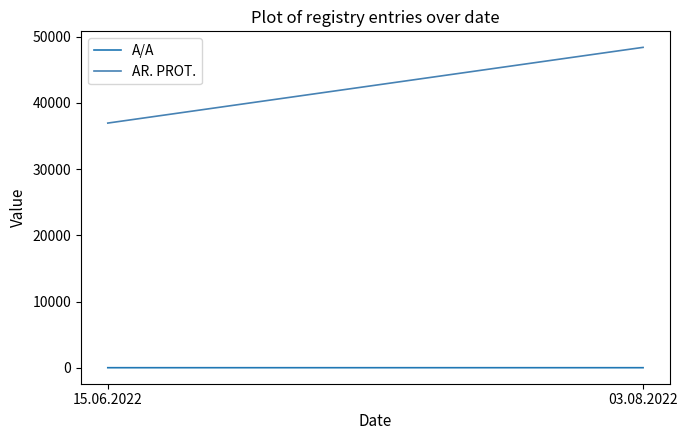

What is the greatest value displayed?

48389